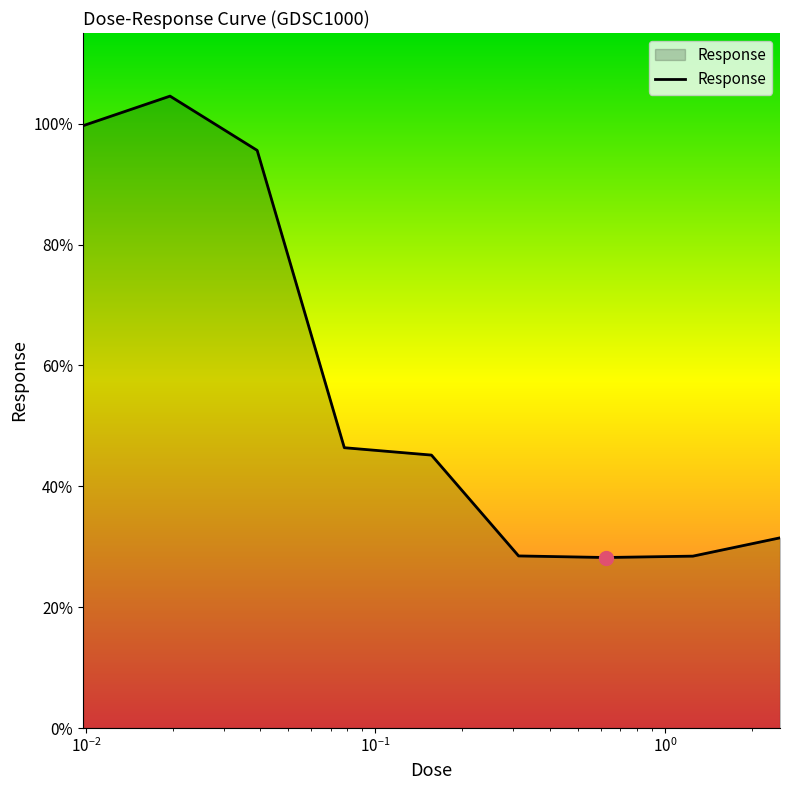

What is the minimum value shown in the chart?

28.2